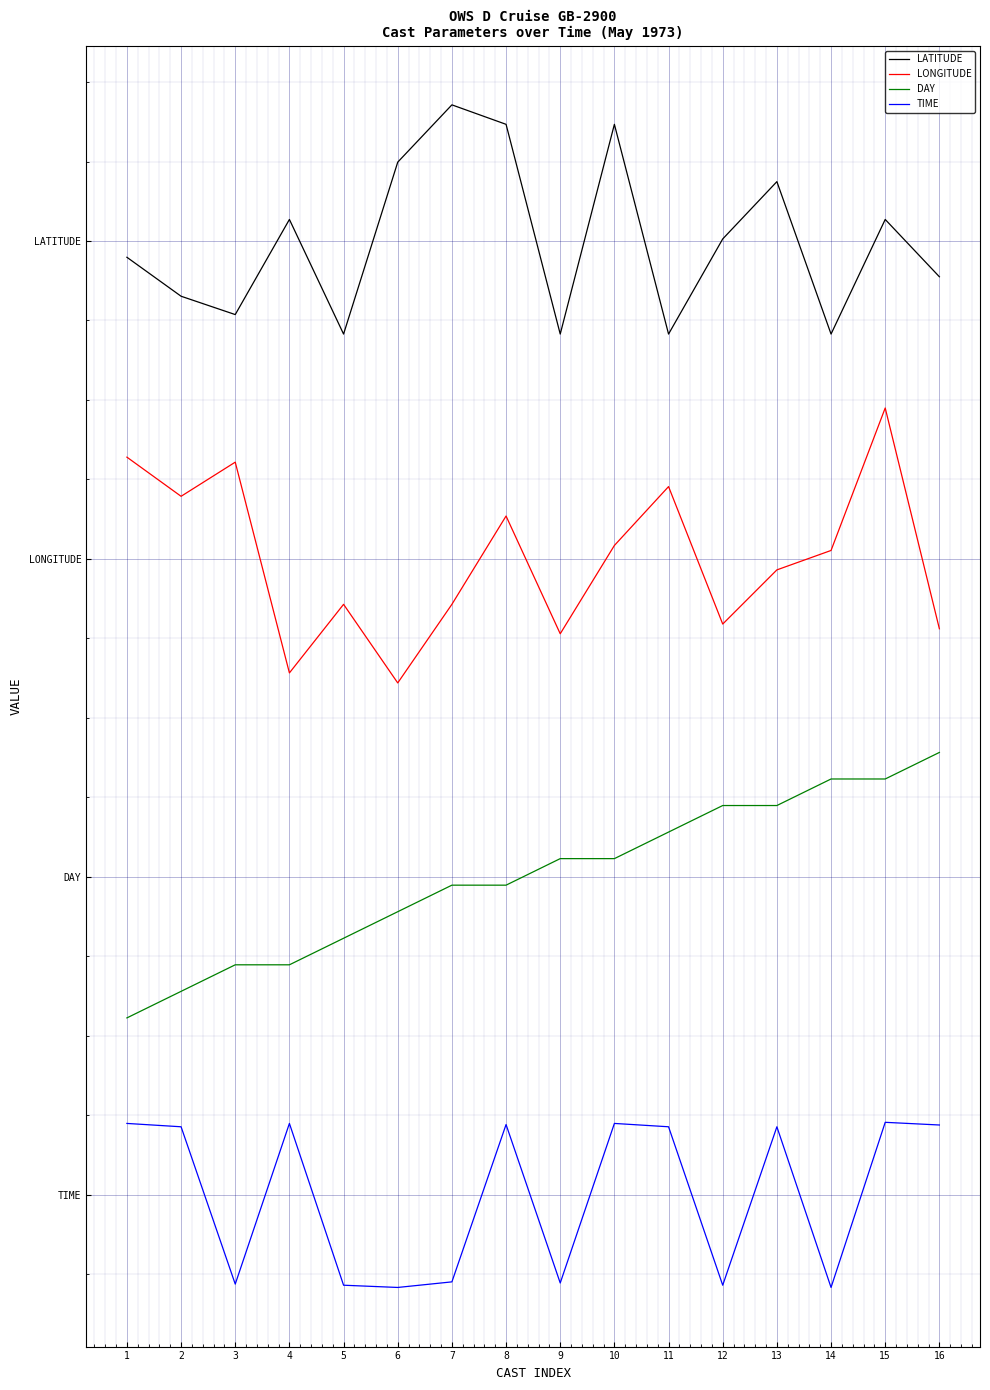

The value of DAY at 14 is 7.8. True or false?

False